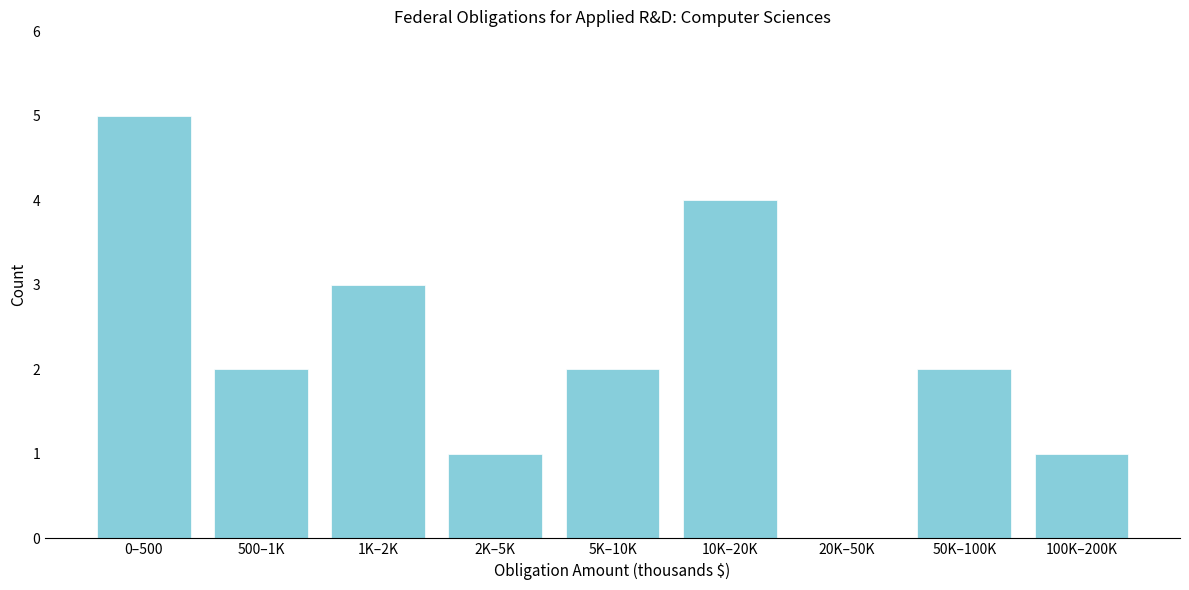

Reading left to right, list all the values displayed in this chart.

0–500=5	500–1K=2	1K–2K=3	2K–5K=1	5K–10K=2	10K–20K=4	20K–50K=0	50K–100K=2	100K–200K=1